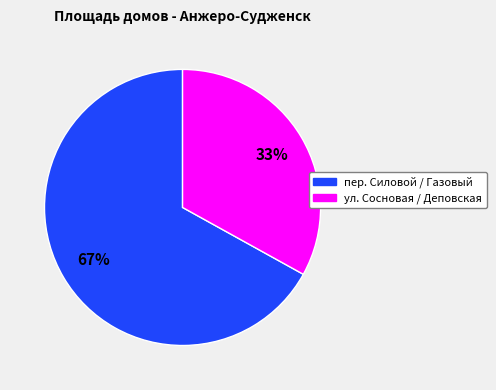

Is there a majority slice in this chart?

Yes